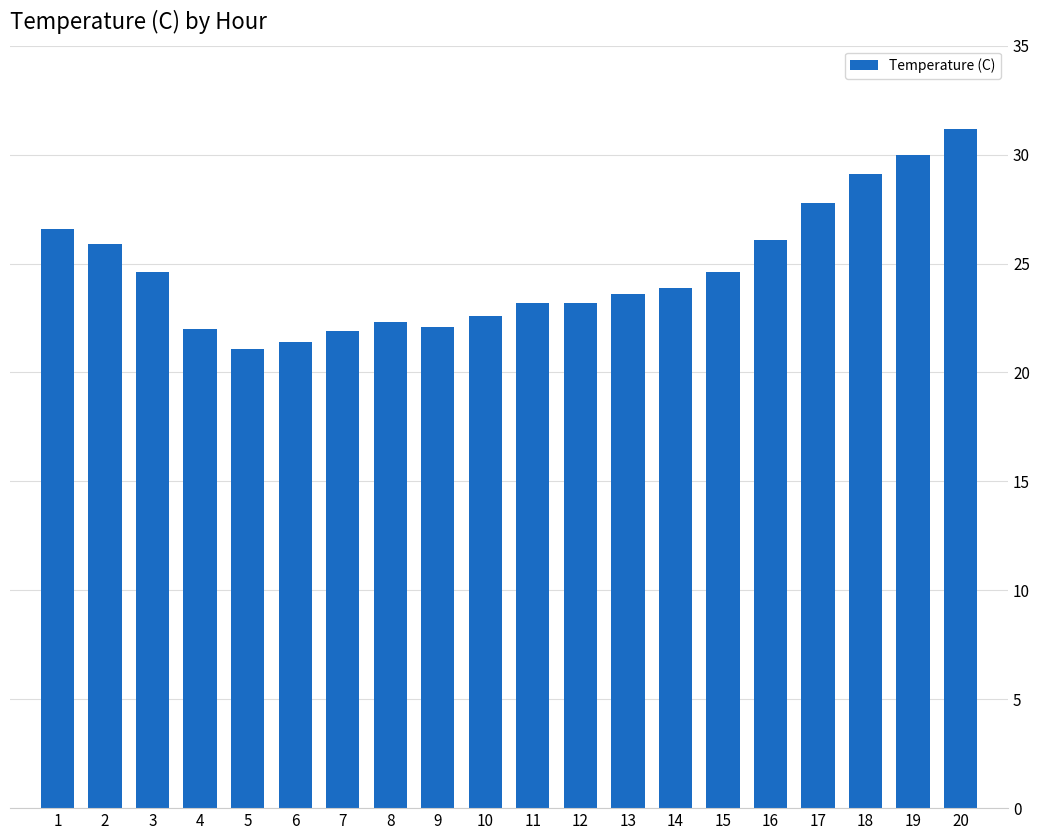

What is the ratio of the value at 10 to the value at 17?

0.8